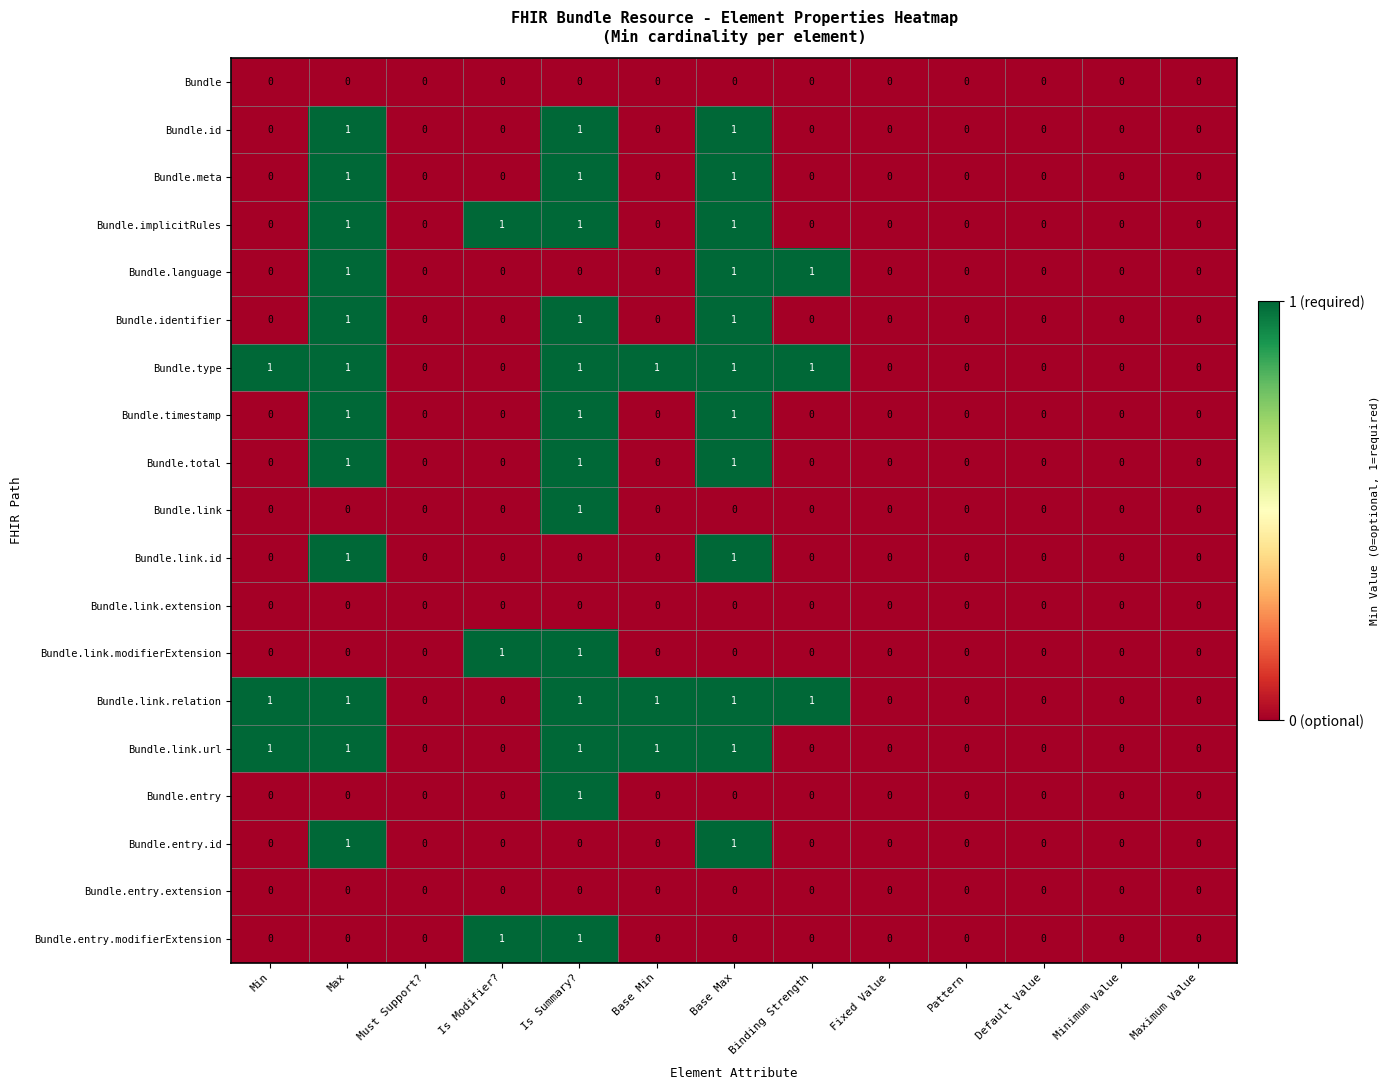

What is the sum of all Bundle.type values?

6